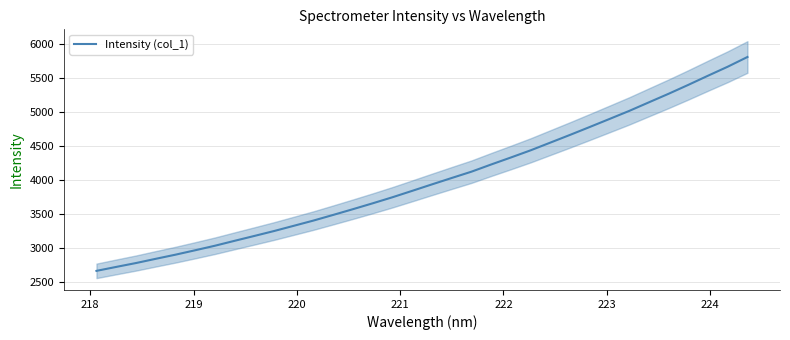

What is the lowest value of the Intensity (col_1) series?

2664.8